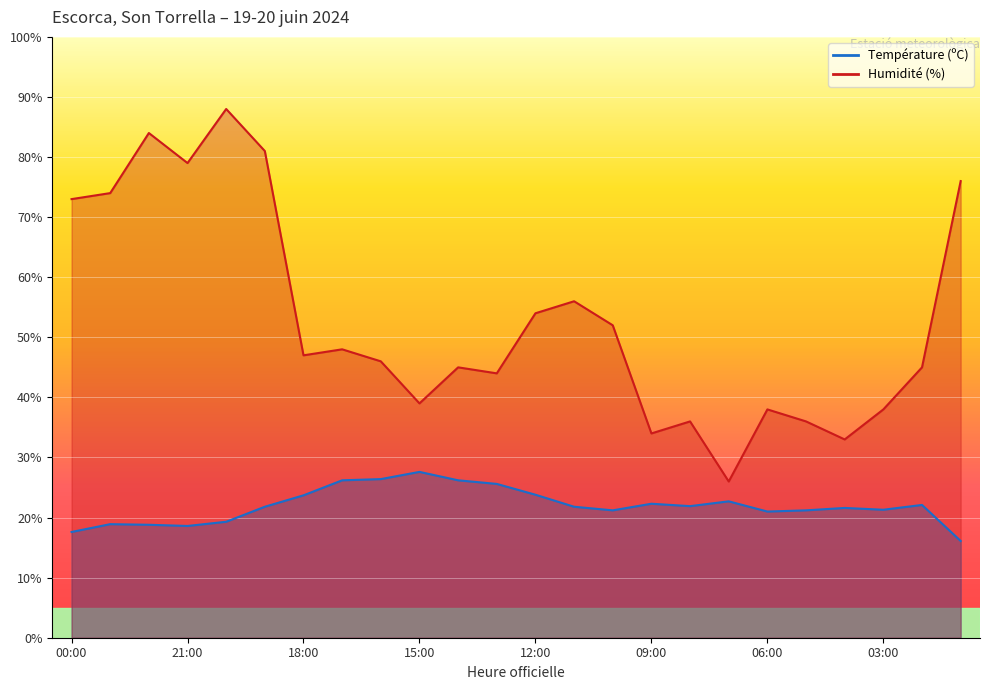

At how many categories does at least one series exceed 87?

1